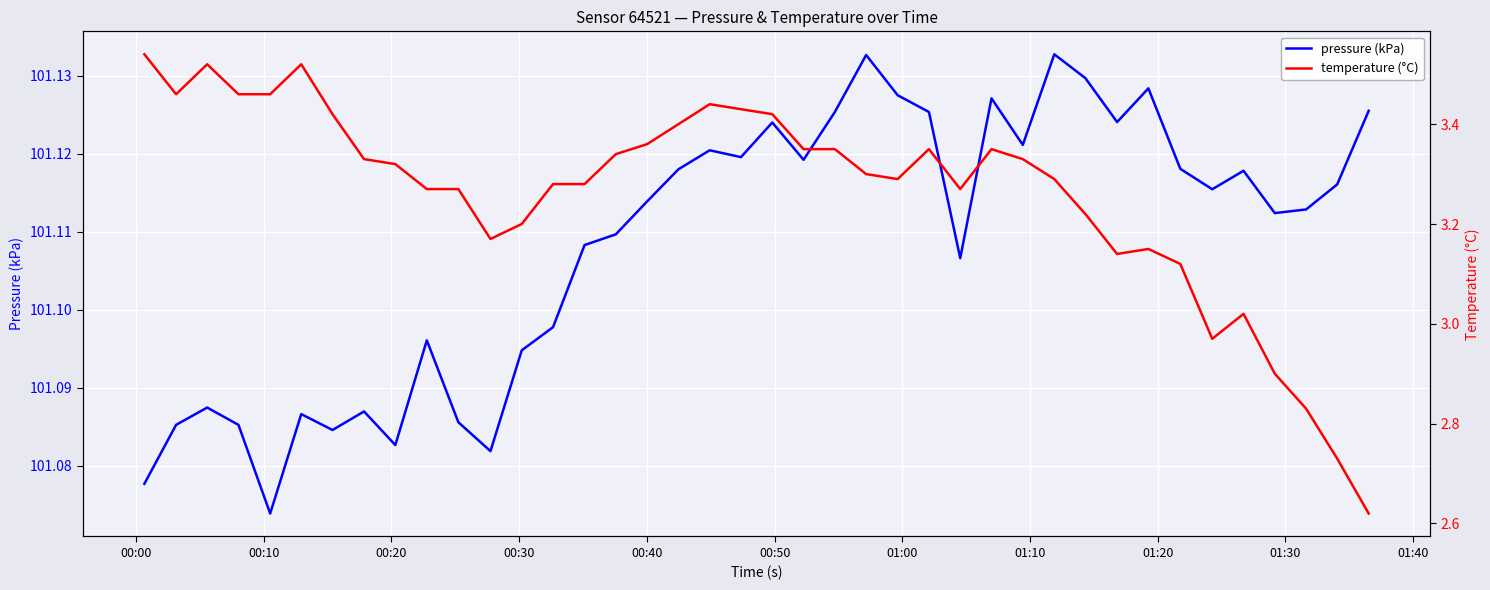

Does the chart display data point markers on the line(s)?

No